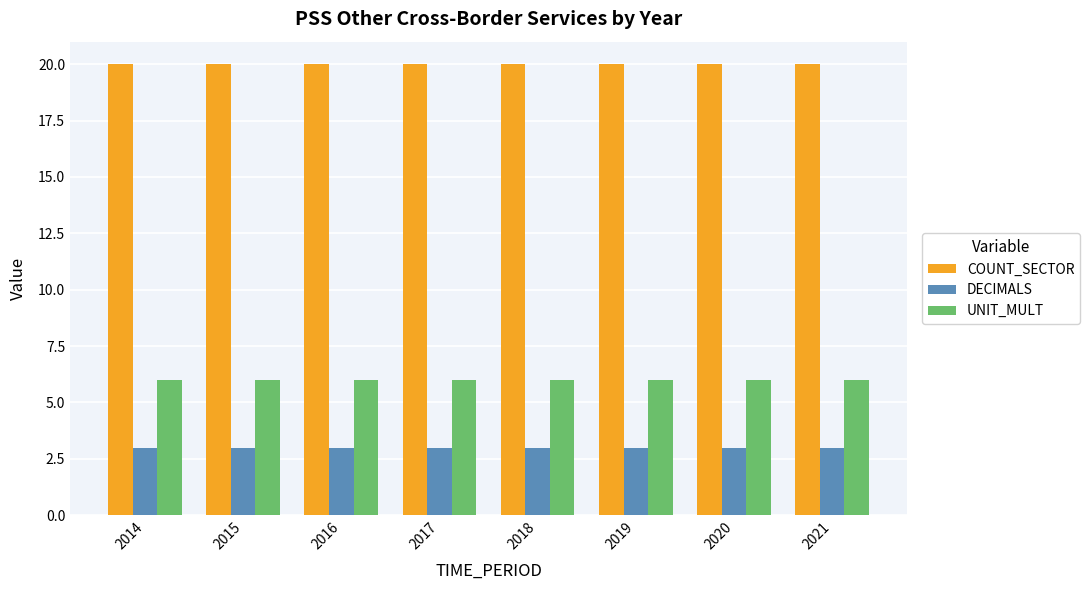

What is the total value across all series at 2014?

29